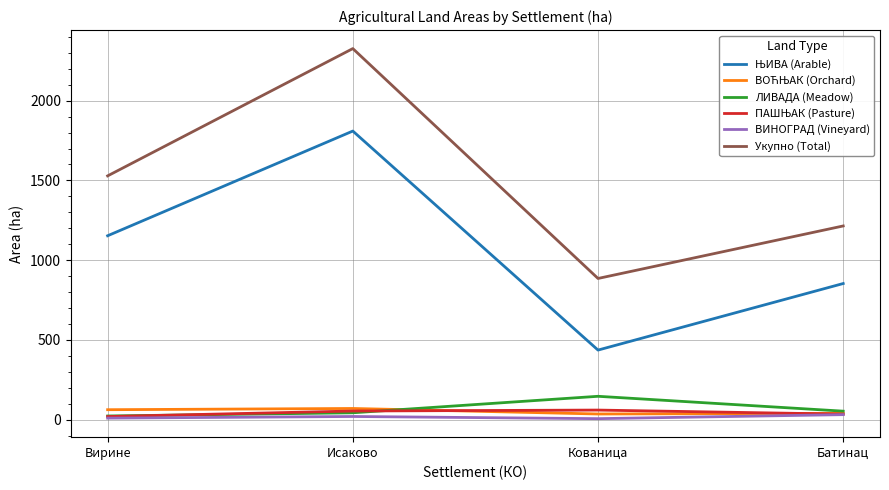

True or false: Укупно (Total) has a value of 538.7 at Батинац.

False